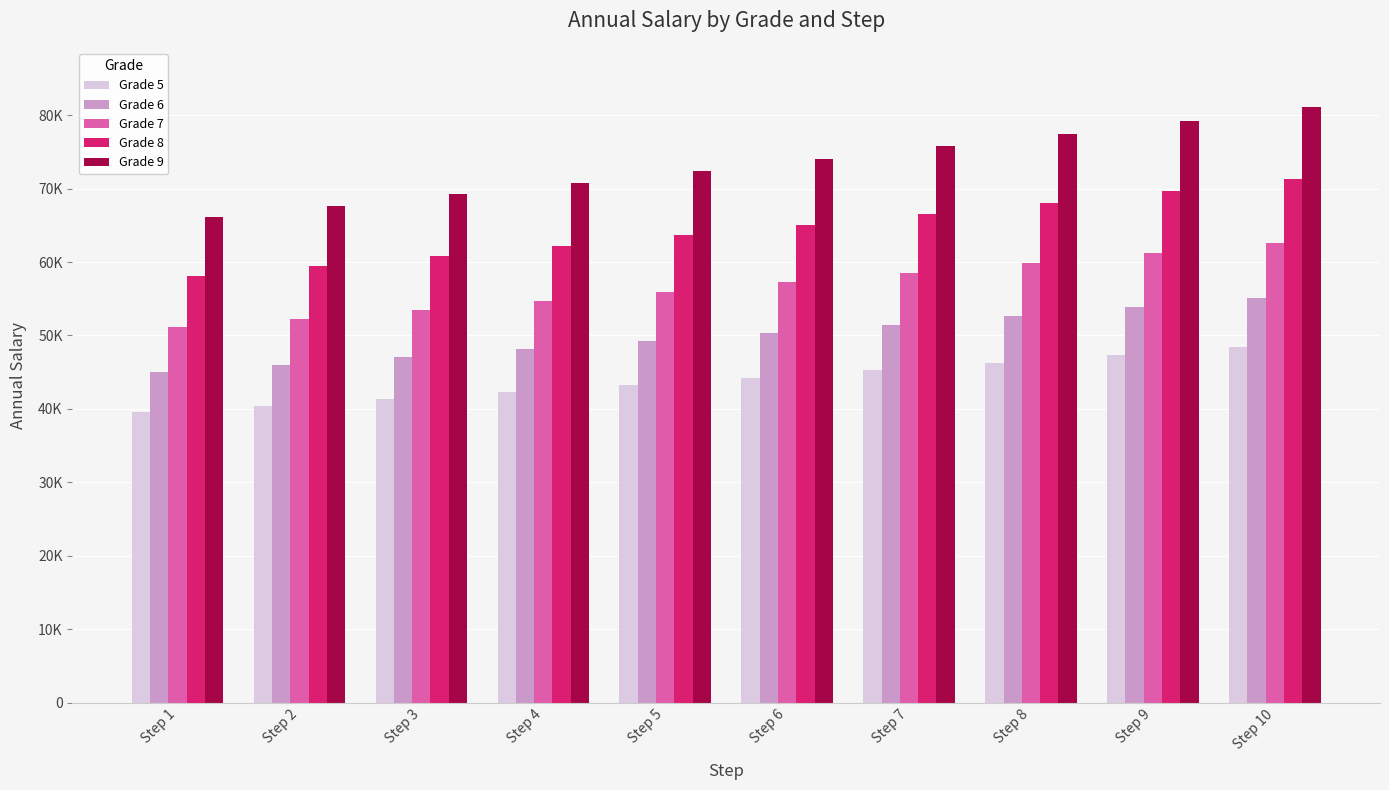

Which series has the largest total across all categories?

Grade 9